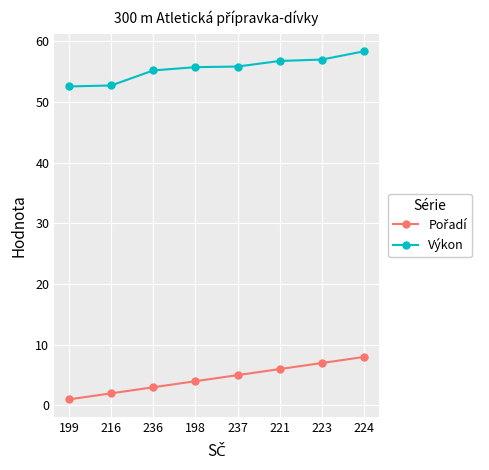

Which series has the largest total across all categories?

Výkon